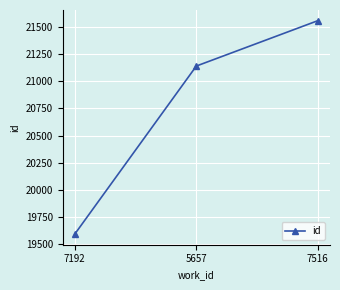

Reading left to right, list all the values displayed in this chart.

19596	21140	21557